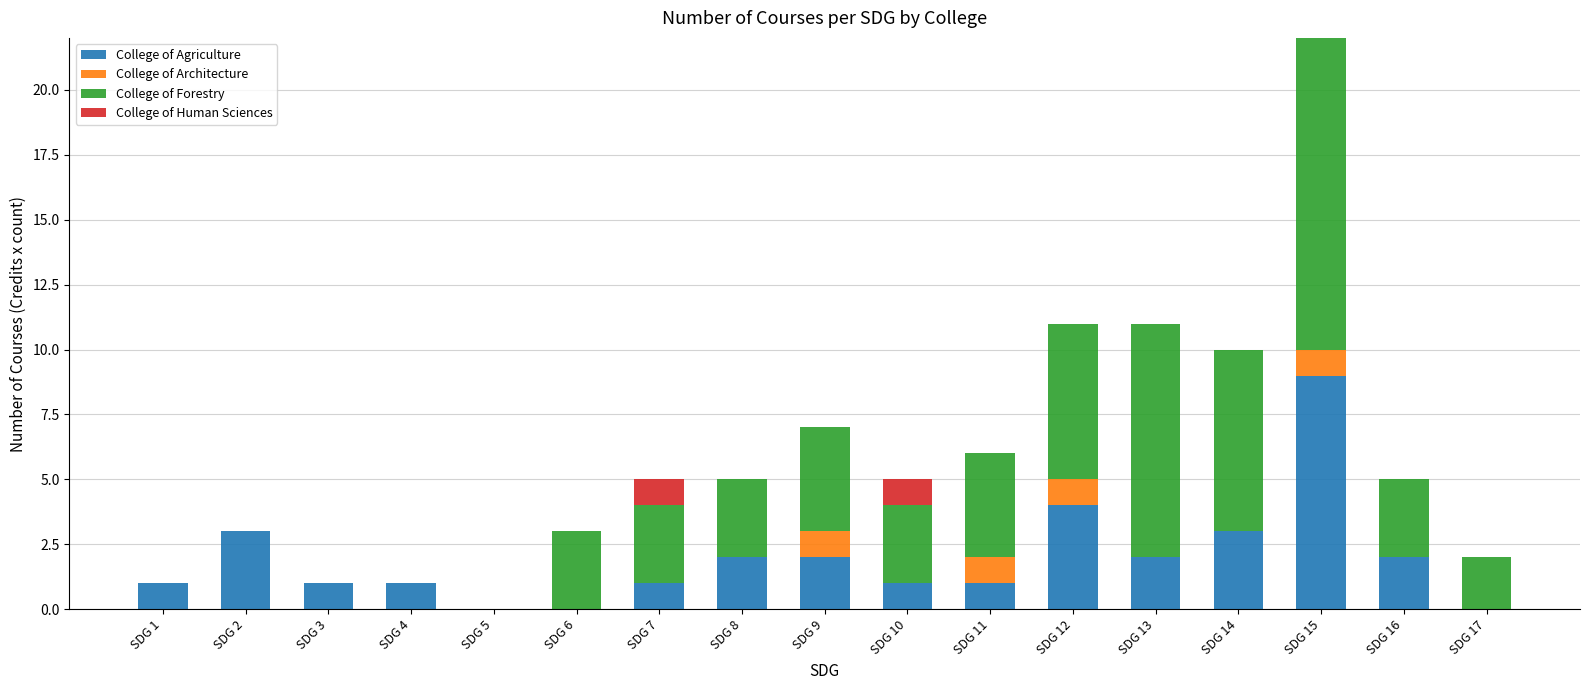

The value of College of Agriculture at SDG 7 is 1. True or false?

True